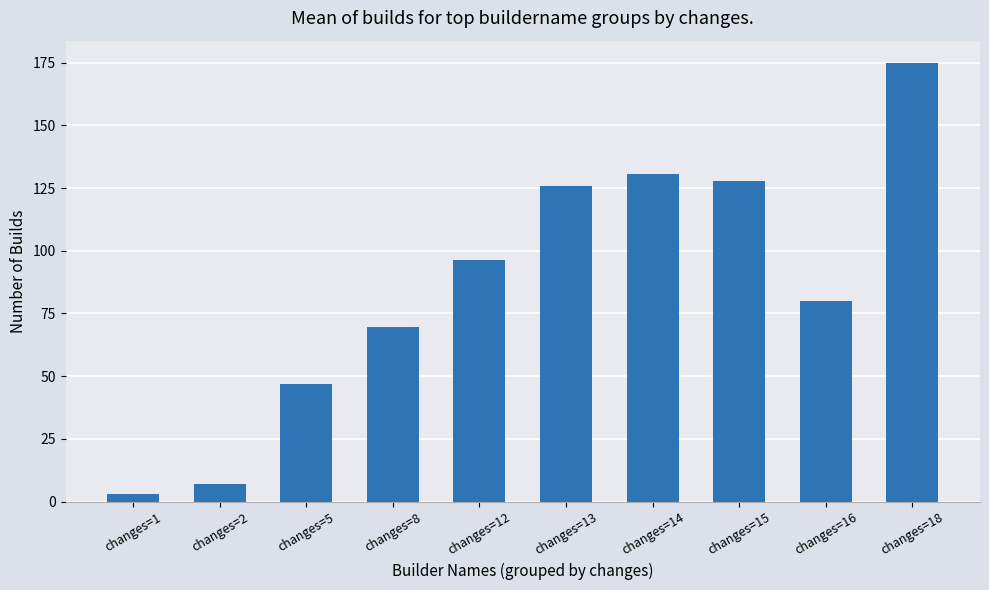

What is the minimum value shown in the chart?

3.0